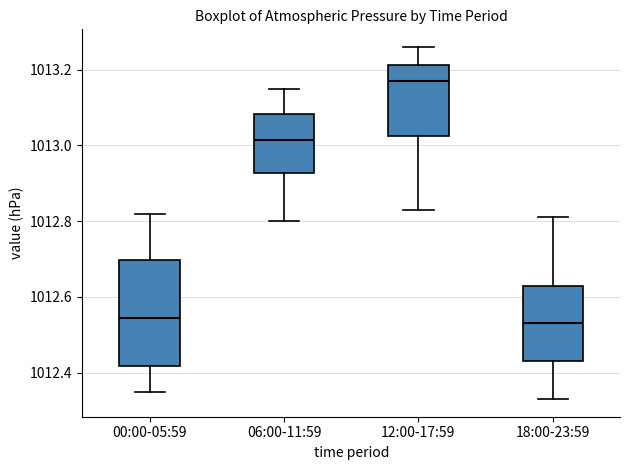

Which box has the highest median line?

12:00-17:59